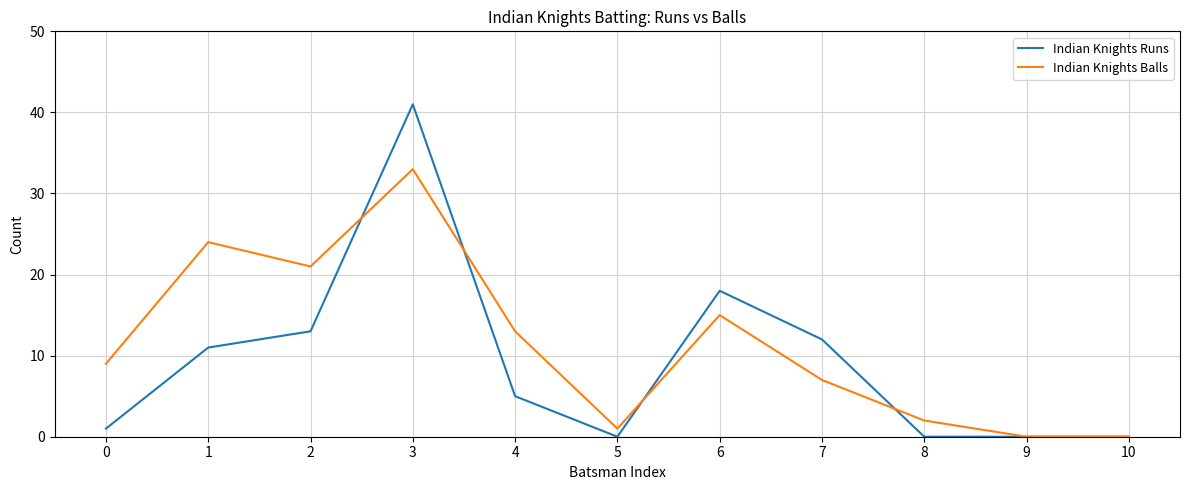

Is this an area chart (filled region under the line)?

No